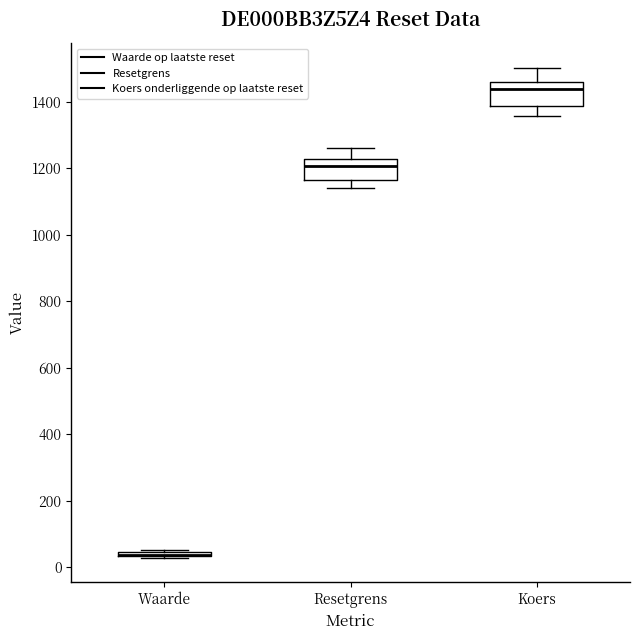

Reading left to right, read every box against the y-axis: the position of its median line, the range the box covers, and the ends of its whiskers. The values are not printed on the chart, so give them approximately, as read against the axis.

Waarde: box collapsed to a line at 40, whiskers 20 to 60
Resetgrens: median 1200, box 1160 to 1220, whiskers 1140 to 1260
Koers: median 1440, box 1380 to 1460, whiskers 1360 to 1500